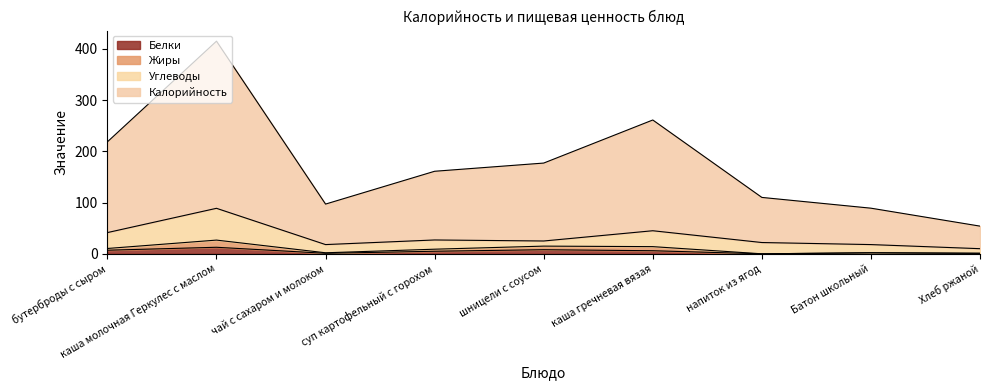

Which series has the largest total across all categories?

Калорийность